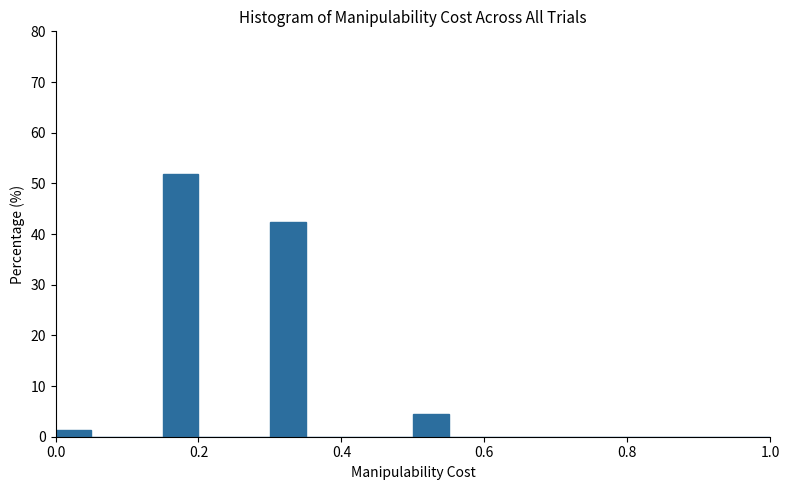

Read against the x-axis, roughly where is the centre of the tallest bar?

0.18